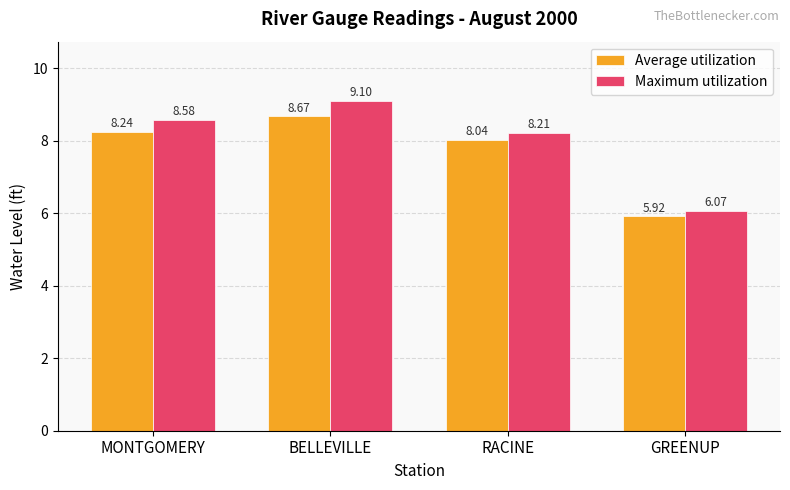

At which category is the sum across all series the highest?

BELLEVILLE